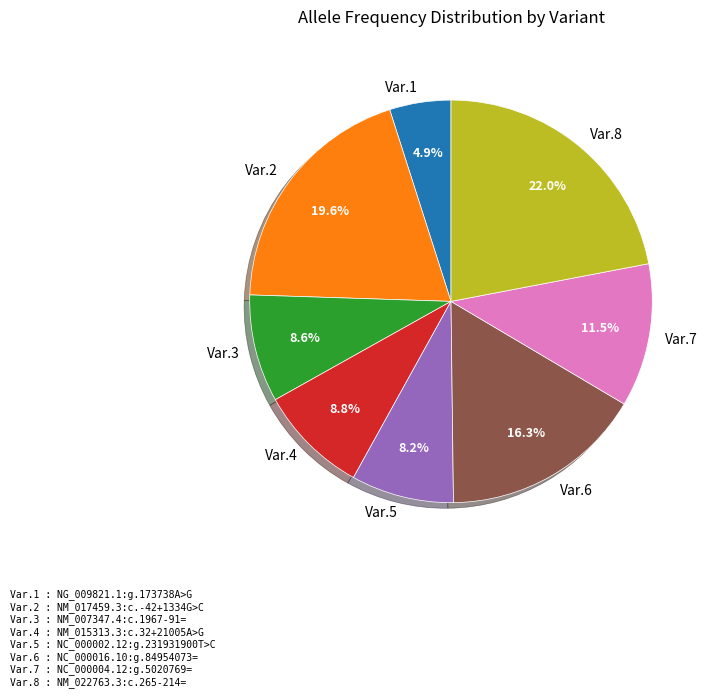

Which slice is the largest?

Var.8